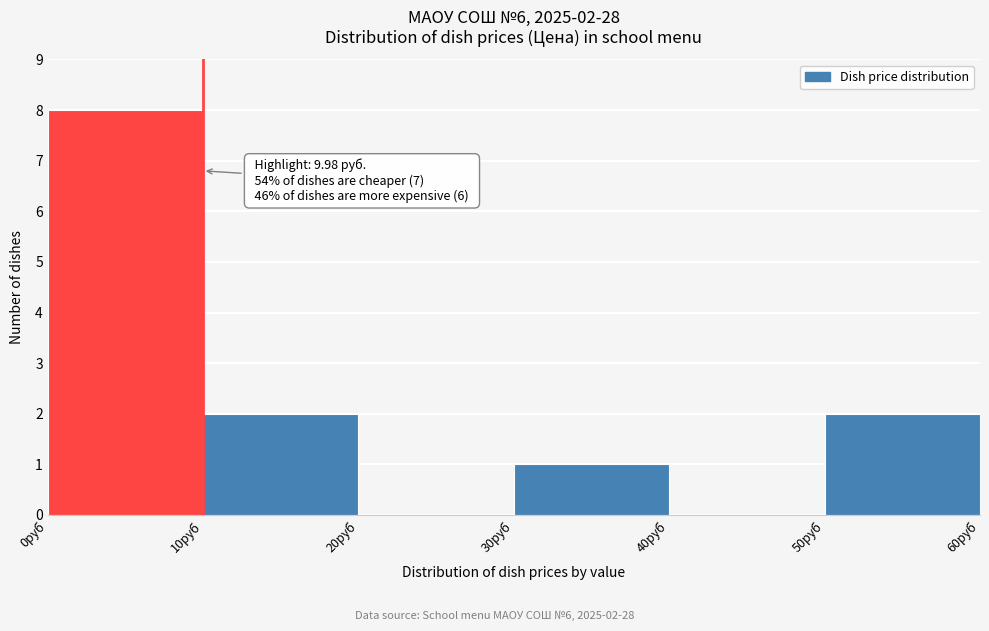

Which range on the x-axis has the tallest bar?

0 to 10